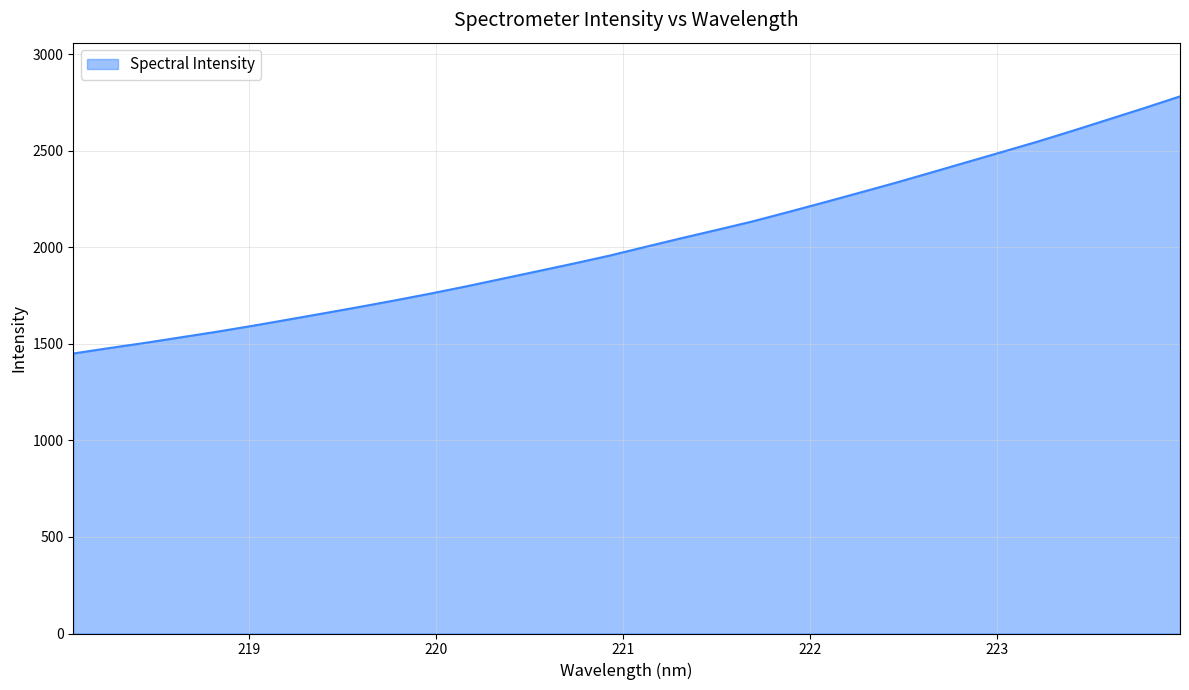

What is the greatest value displayed?

2781.9